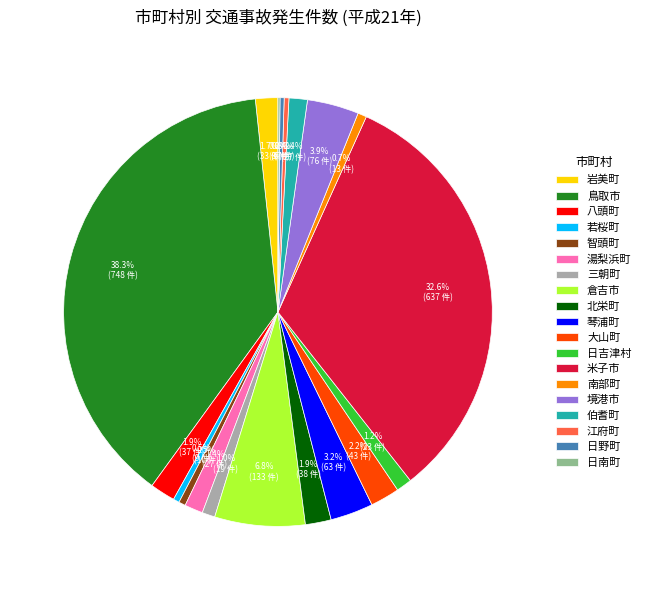

What percentage is the 北栄町 slice, to the nearest percent?

2%